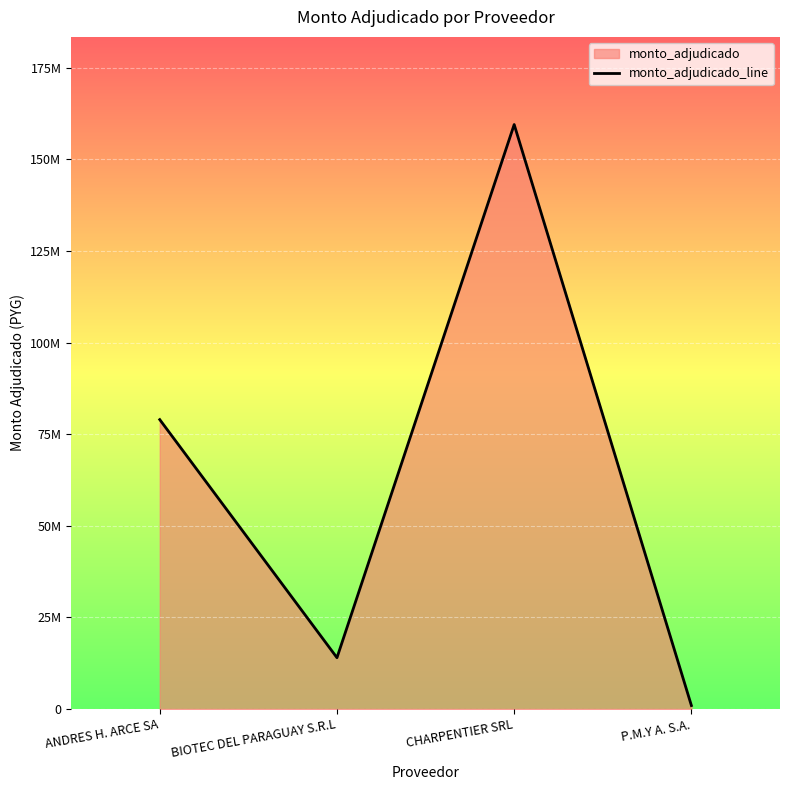

True or false: the data shows 37762180 at ANDRES H. ARCE SA.

False